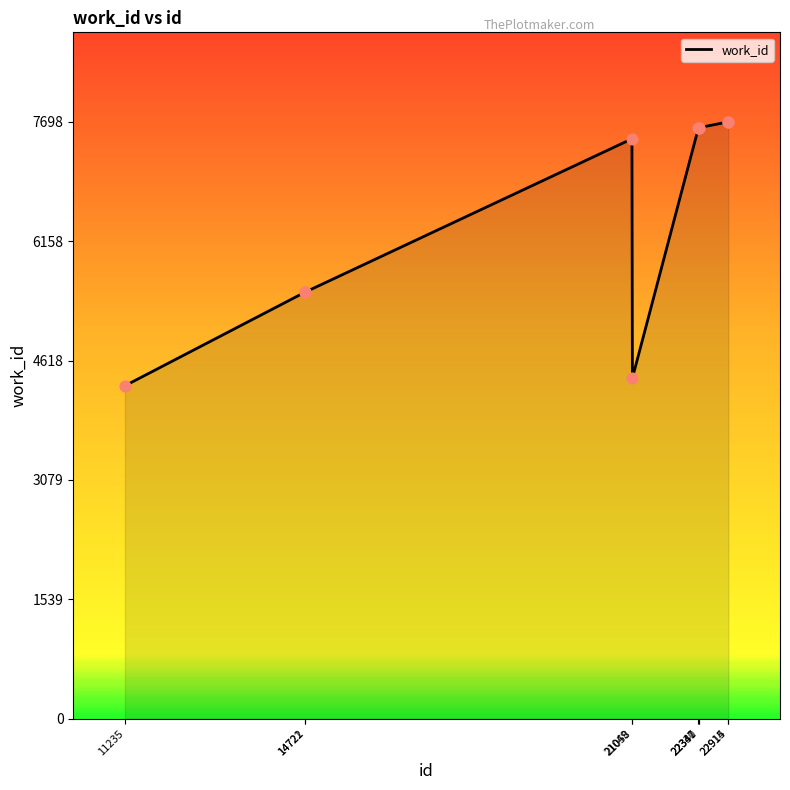

Which has a higher value, 22341 or 22915?

22915